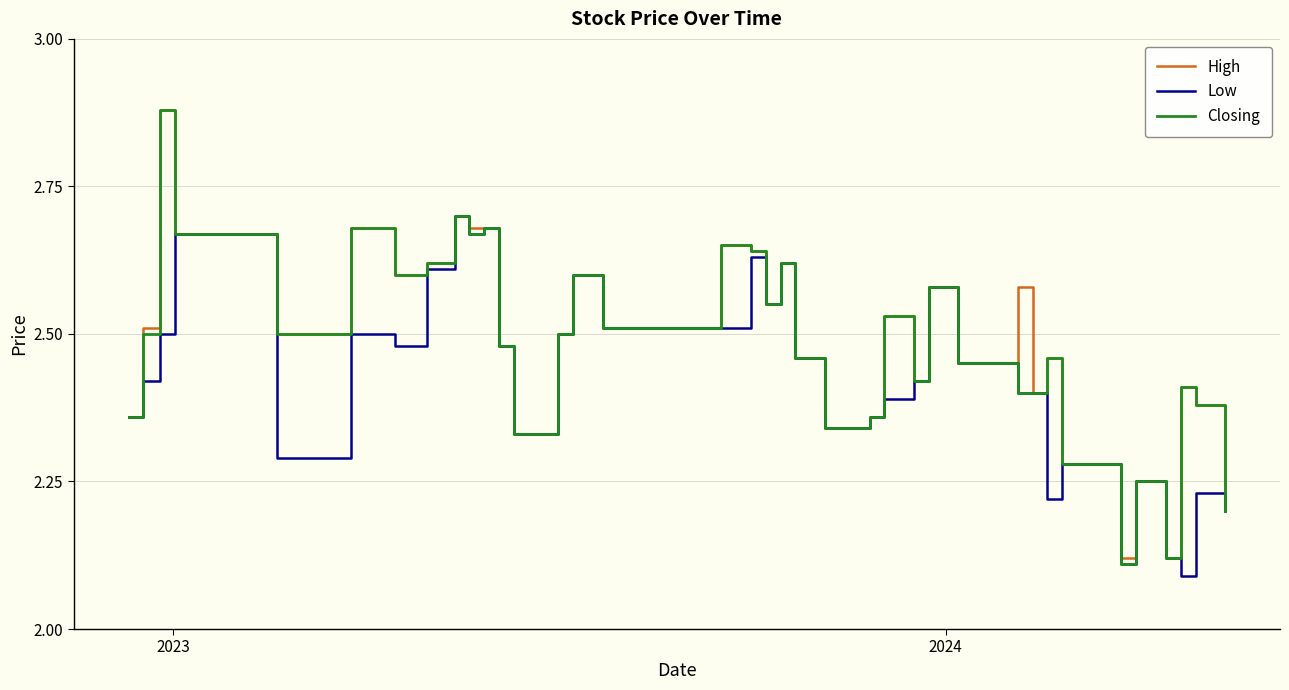

Which series has the largest total across all categories?

High